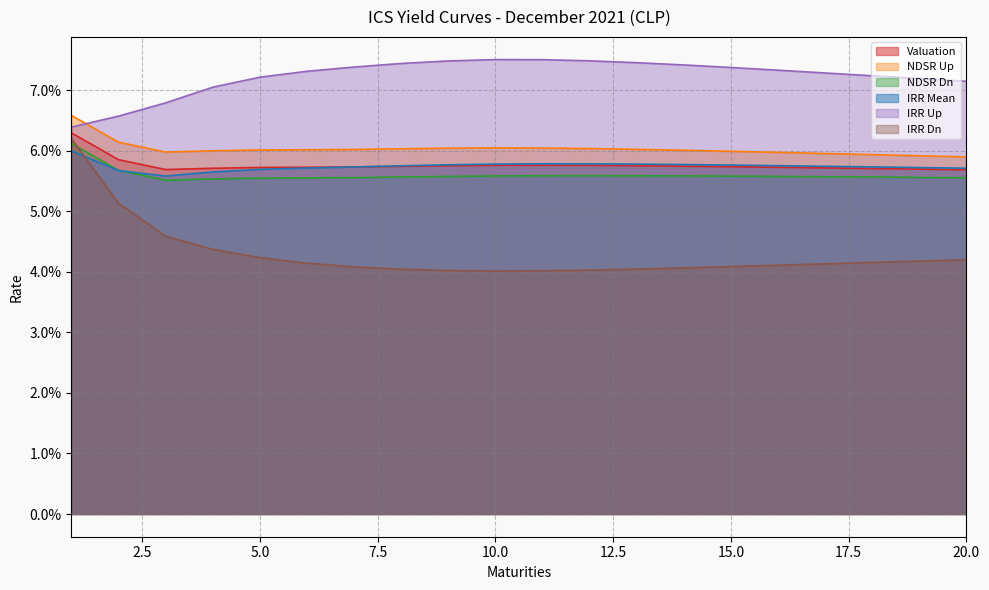

At 18, list the series in order from largest to smallest.

IRR Up, NDSR Up, IRR Mean, Valuation, NDSR Dn, IRR Dn